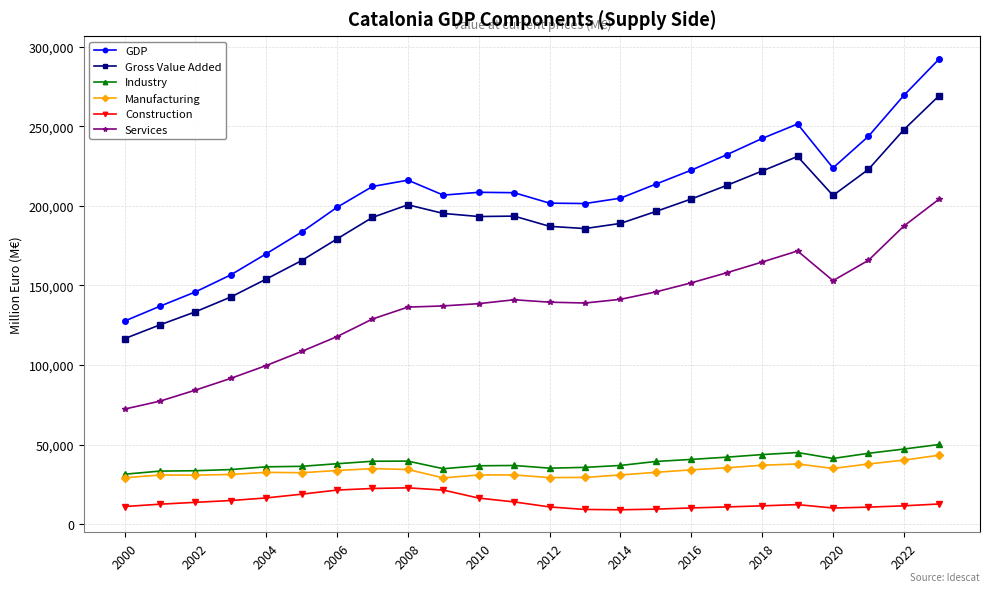

Which series has the largest total across all categories?

GDP